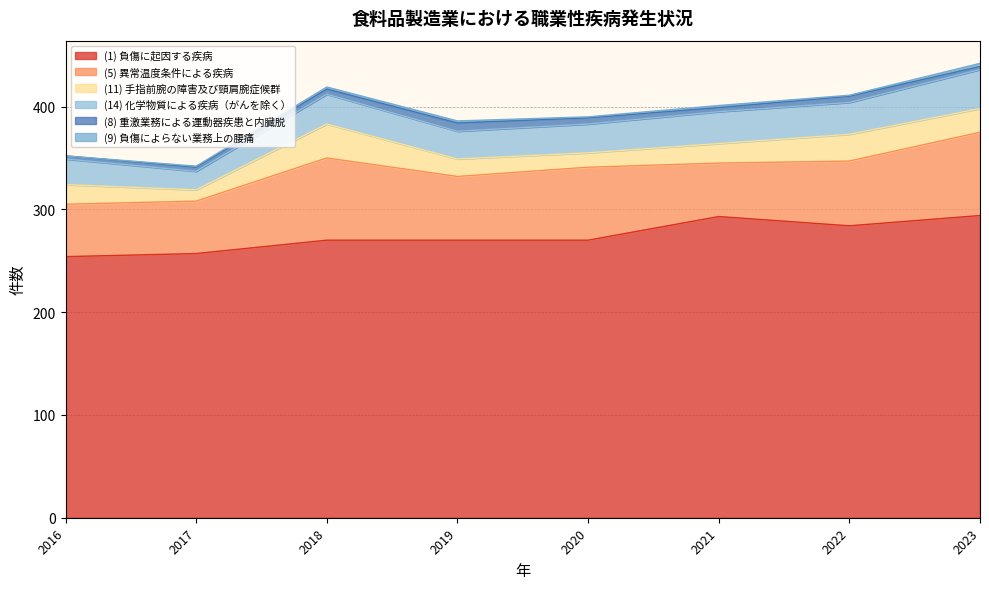

In (8) 重激業務による運動器疾患と内臓脱, how many points are lower than both neighbors (excluding endpoints)?

1